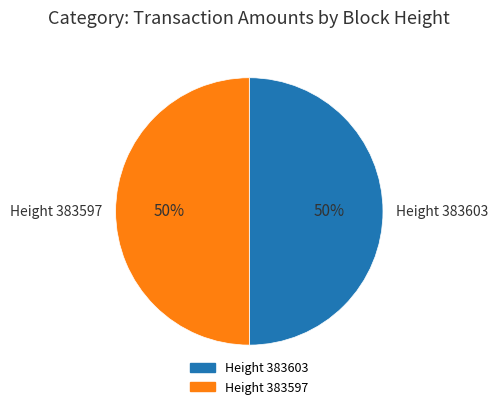

To the nearest percent, what percentage of the pie is Height 383597?

50%